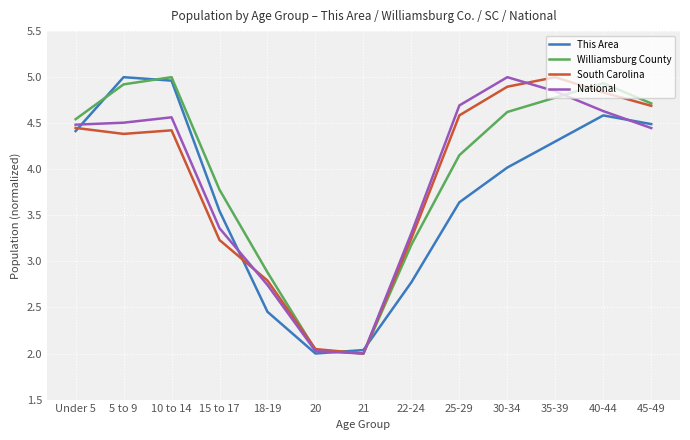

The Williamsburg County series shows 4.9 at 40-44. True or false?

True